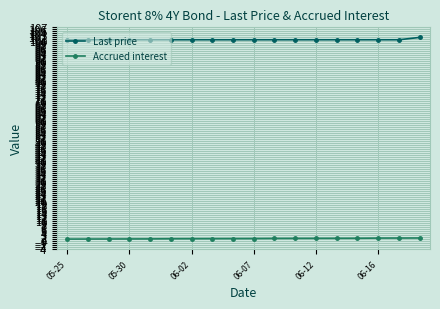

What are all the series names shown in the legend?

Last price, Accrued interest